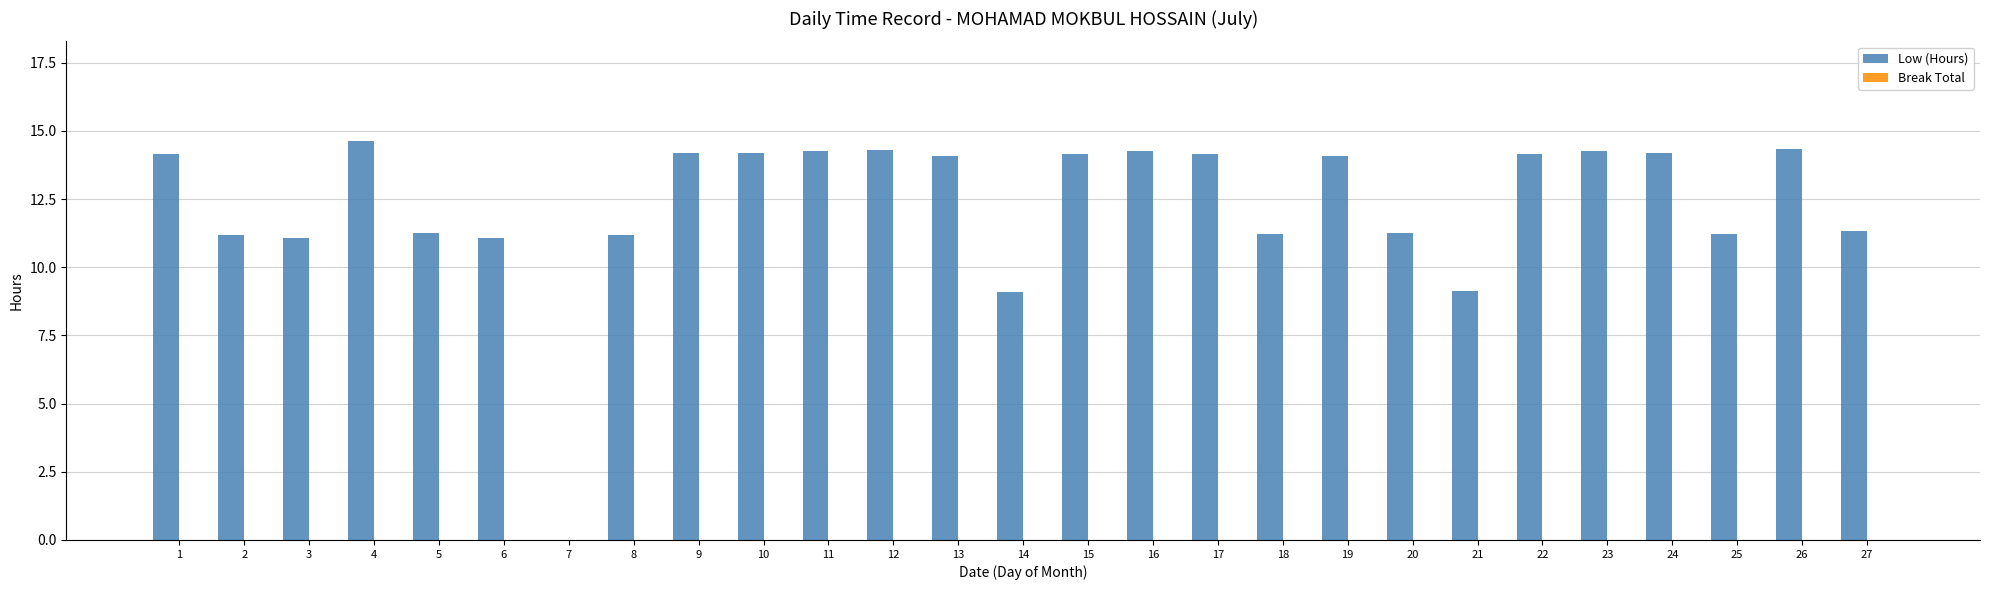

What is the ratio of the value at 22 to the value at 17?

1.0